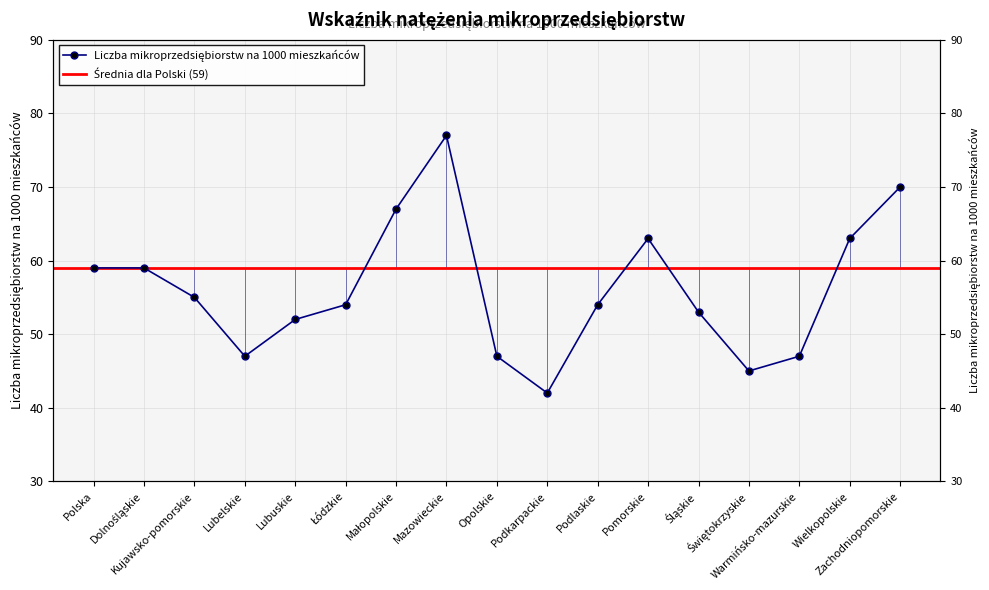

The value at Polska is 36. True or false?

False